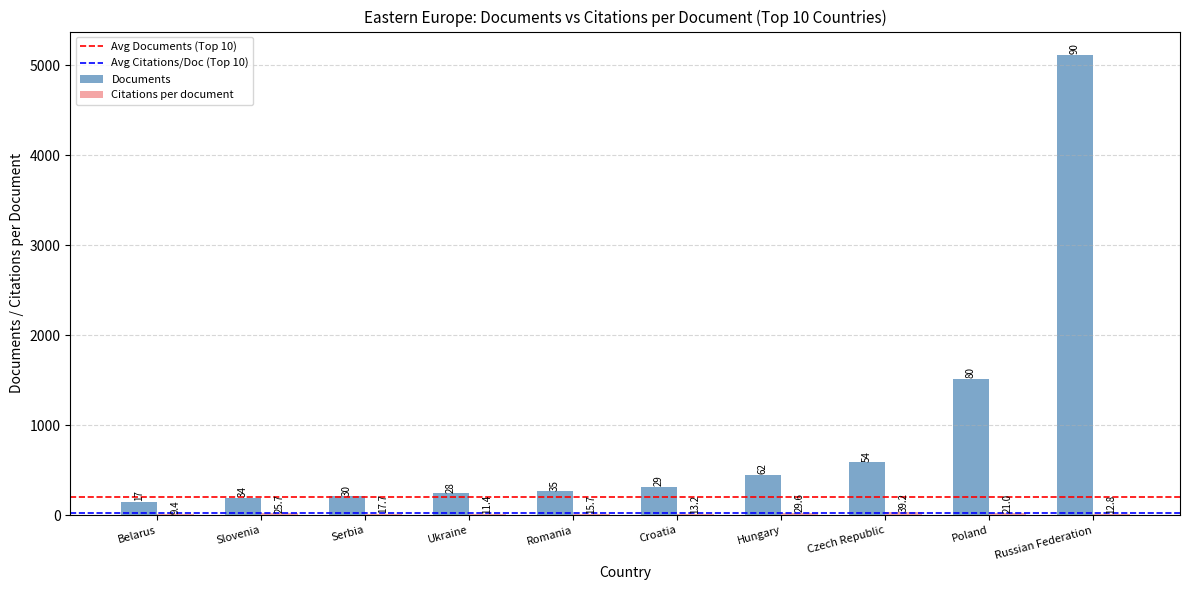

What is the sum of the Documents values at Romania and Ukraine?

510.0